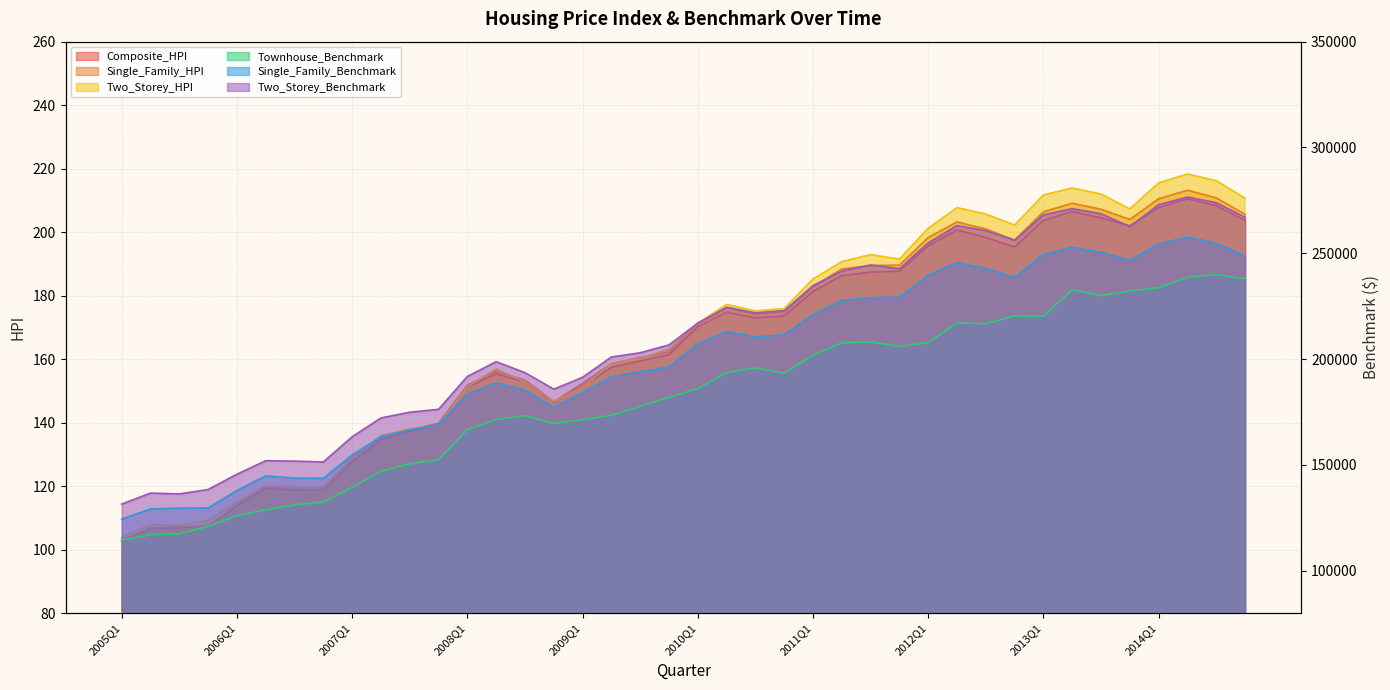

Which series changed the most between 2008Q2 and 2014Q4?

Two_Storey_Benchmark